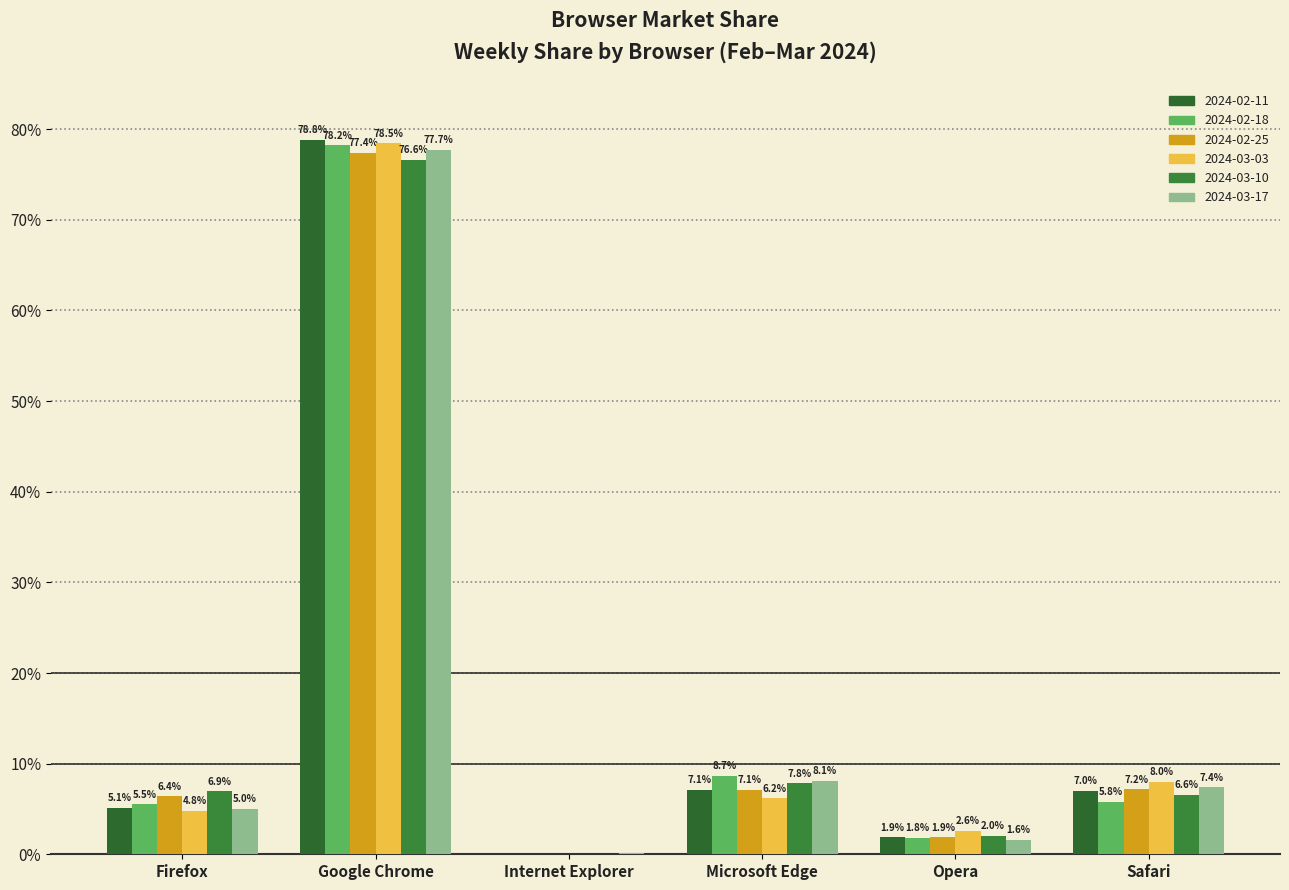

Is it true that 2024-03-10 equals 2.0 at Opera?

True